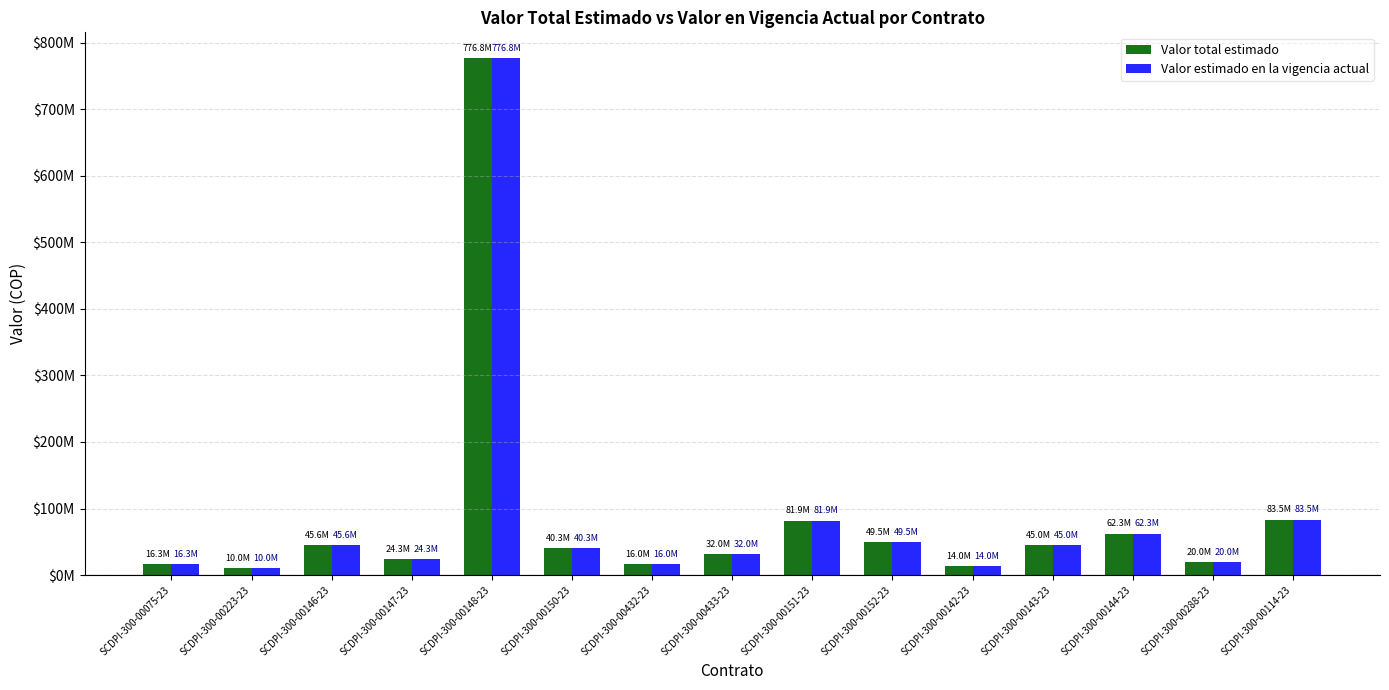

Does the chart contain stacked bars?

No